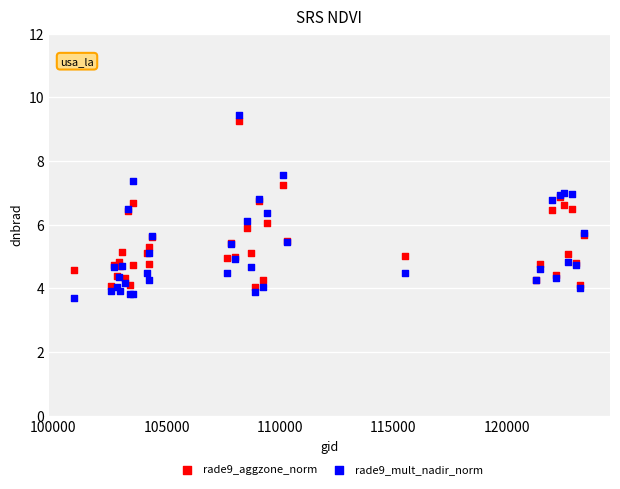

What is the X range (max minus min) for the scatter plot?

22498.0